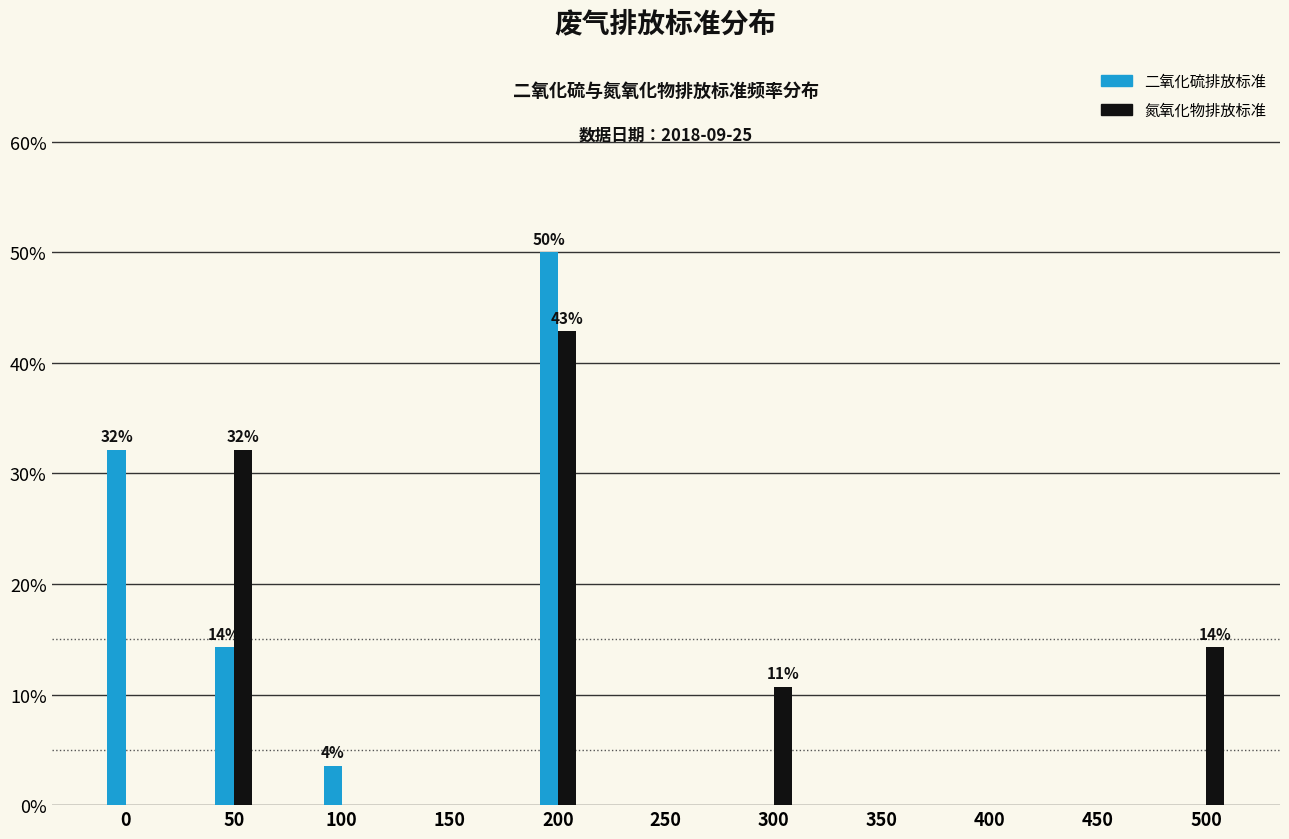

Reading left to right, transcribe all the data shown in this chart.

二氧化硫排放标准: 0=32.1	50=14.3	100=3.6	150=0.0	200=50.0	250=0.0	300=0.0	350=0.0	400=0.0	450=0.0	500=0.0
氮氧化物排放标准: 0=0.0	50=32.1	100=0.0	150=0.0	200=42.9	250=0.0	300=10.7	350=0.0	400=0.0	450=0.0	500=14.3